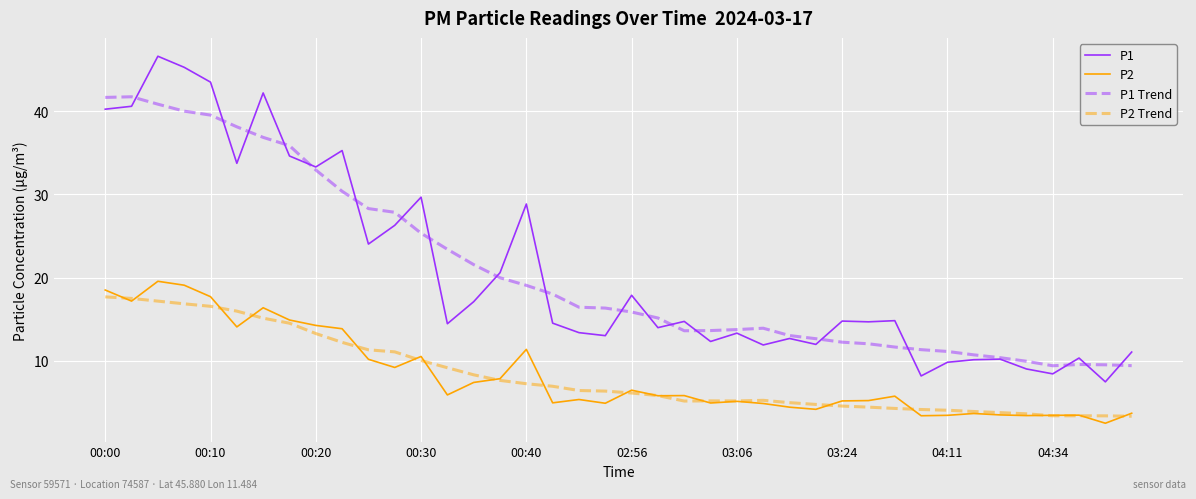

True or false: P2 and P1 Trend cross at least once.

False